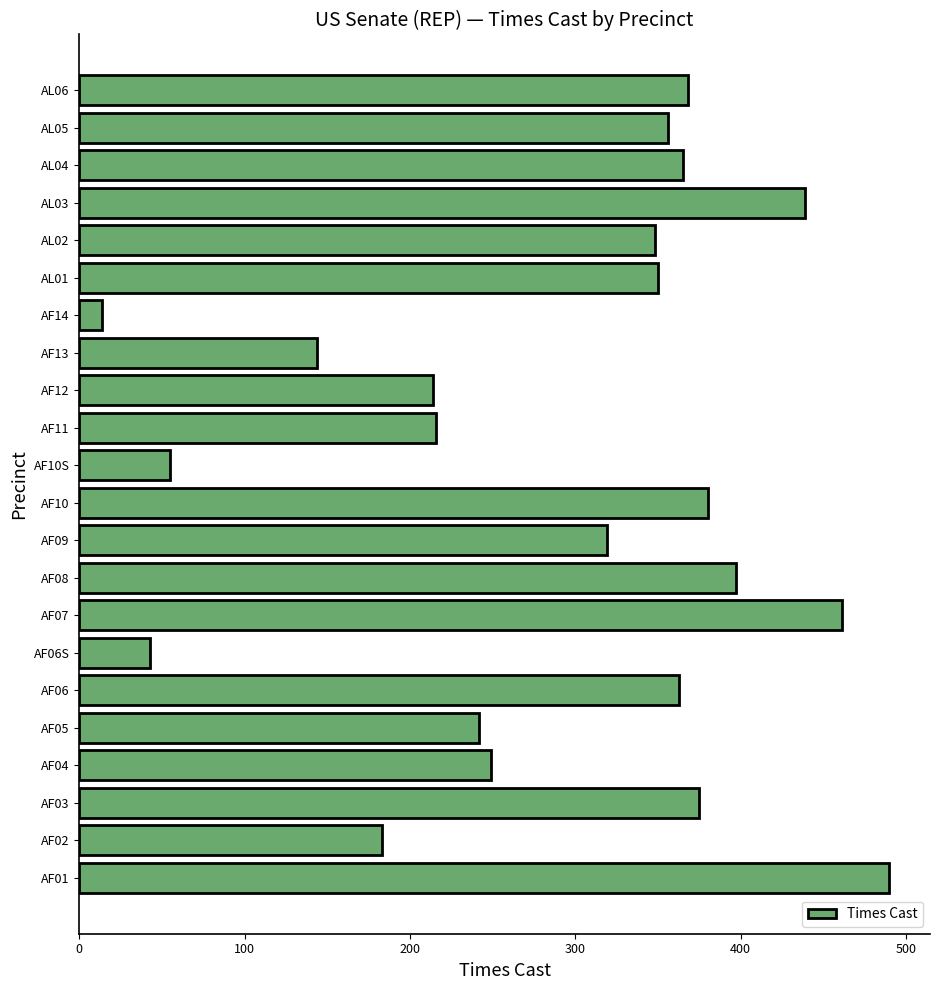

The value at AF04 is 125. True or false?

False